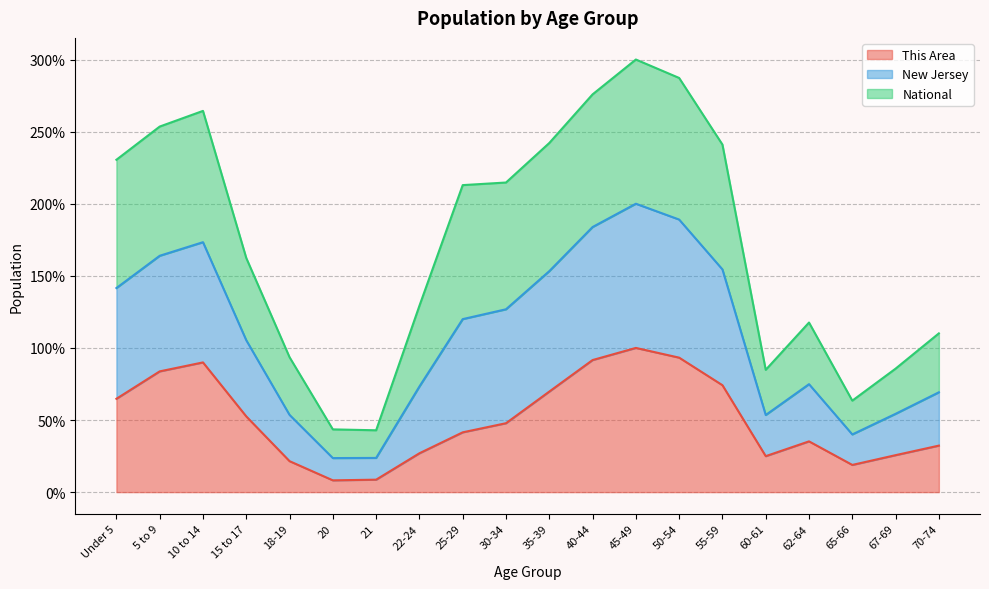

How many lines are shown in the chart?

3